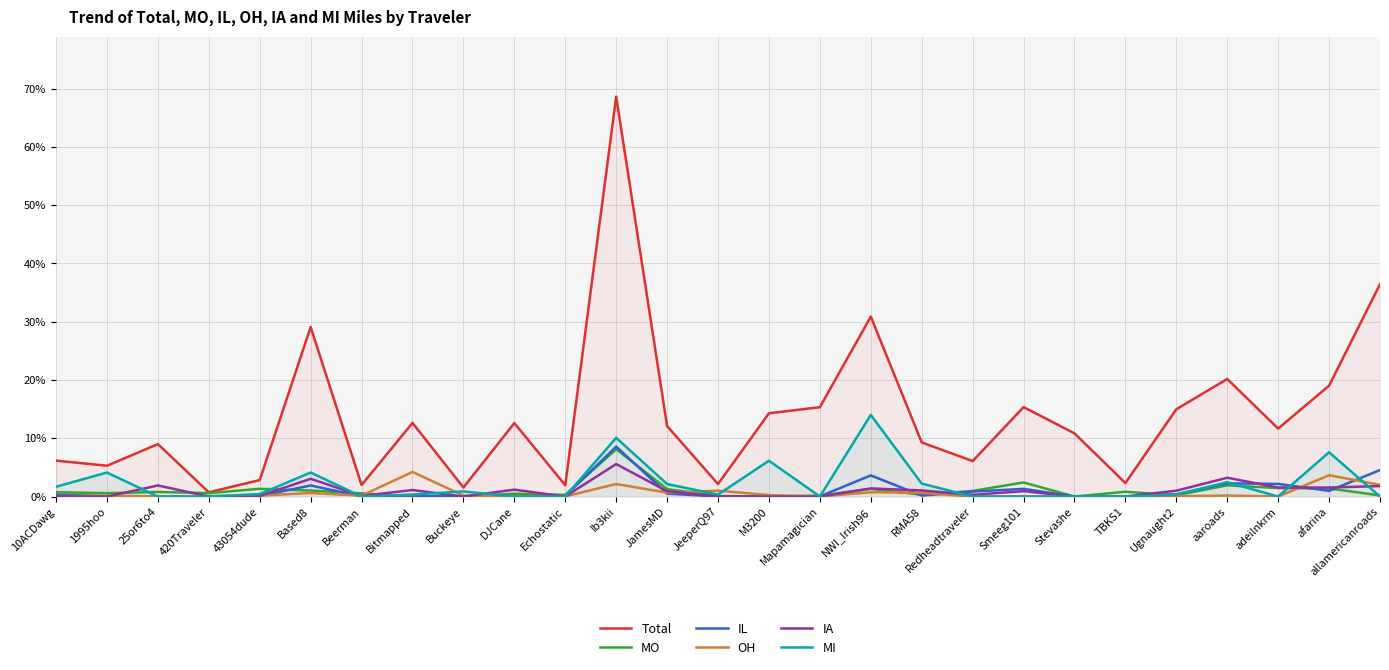

What is the value of the IL point at the 1st from the left?

32.8